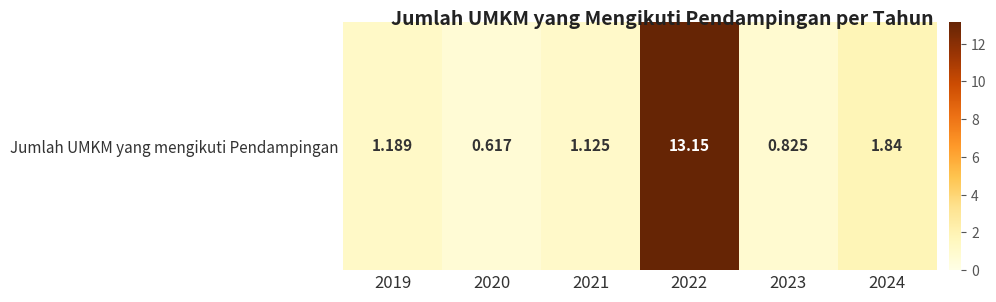

Which has a higher value, 2020 or 2021?

2021